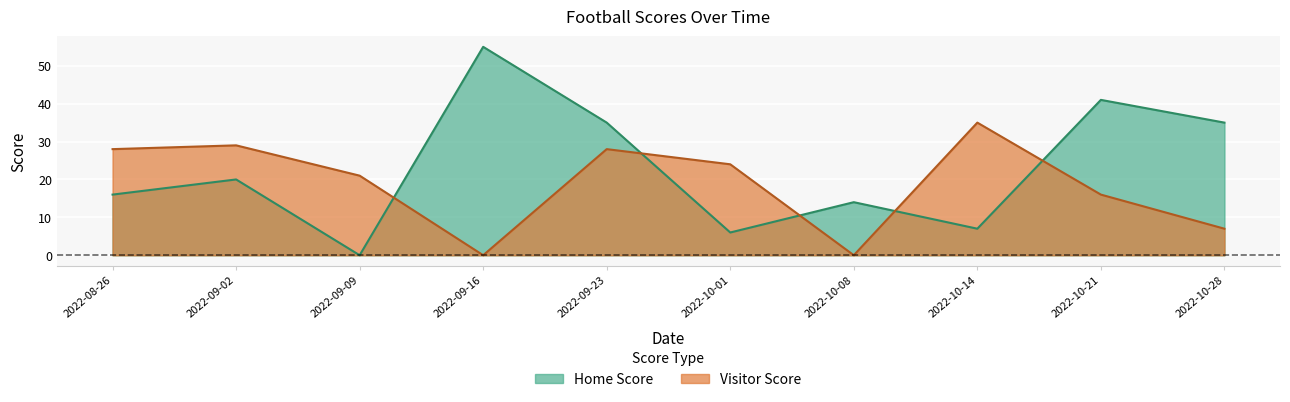

What are all the series names shown in the legend?

Home Score, Visitor Score